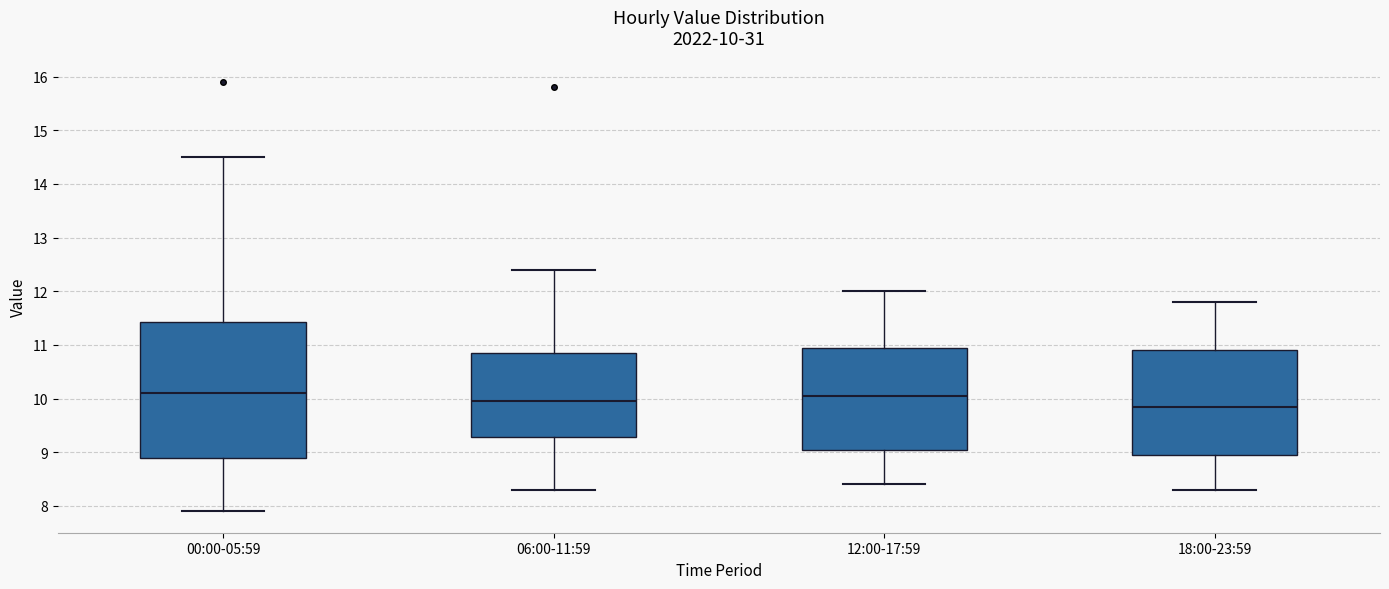

Which box is the tallest, from its lower edge to its upper edge?

00:00-05:59